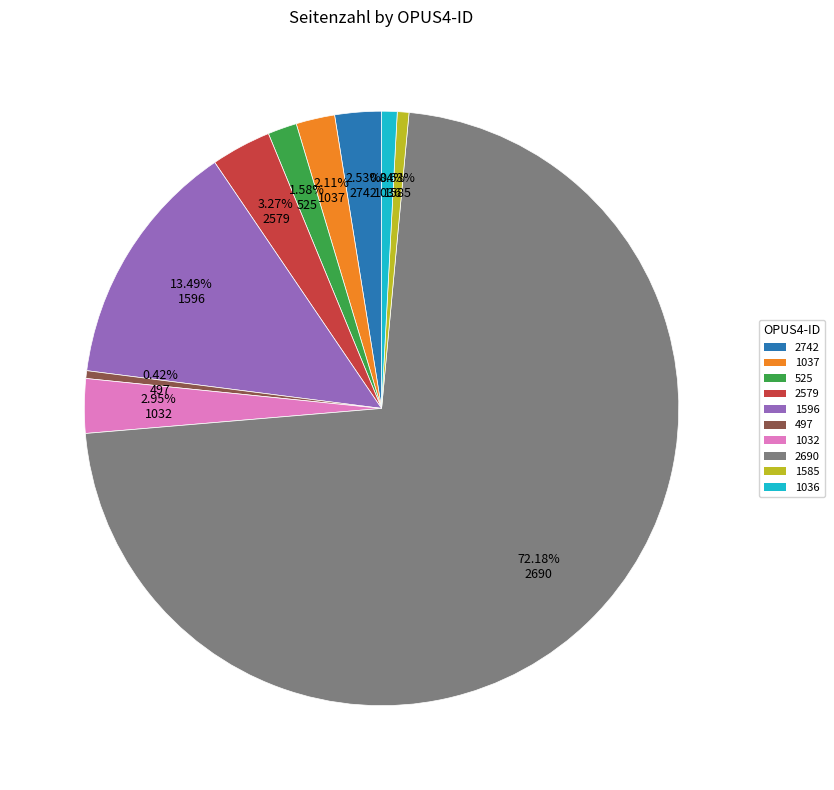

True or false: 1037 accounts for 2% of the total.

True